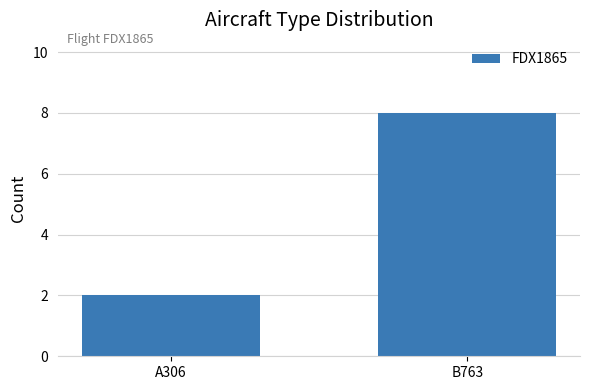

What is the smallest value displayed?

2